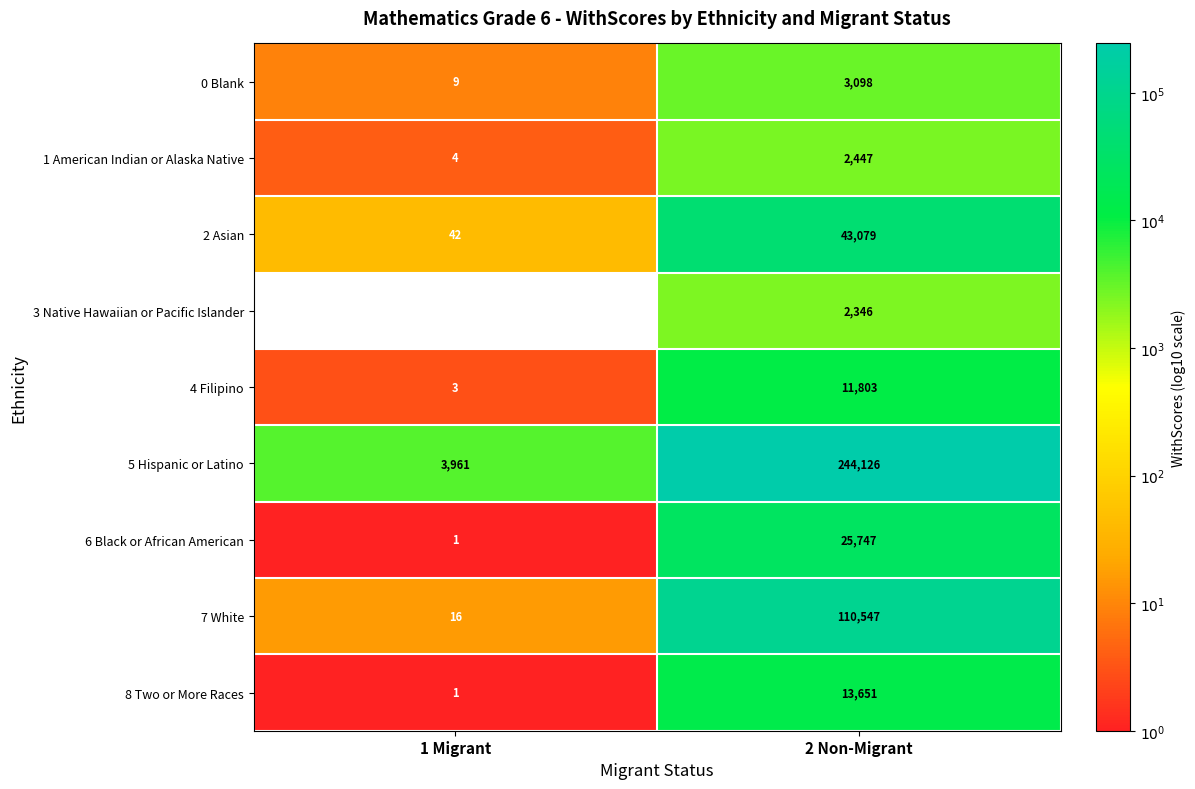

Between 2 Non-Migrant and 1 Migrant, which is larger?

2 Non-Migrant